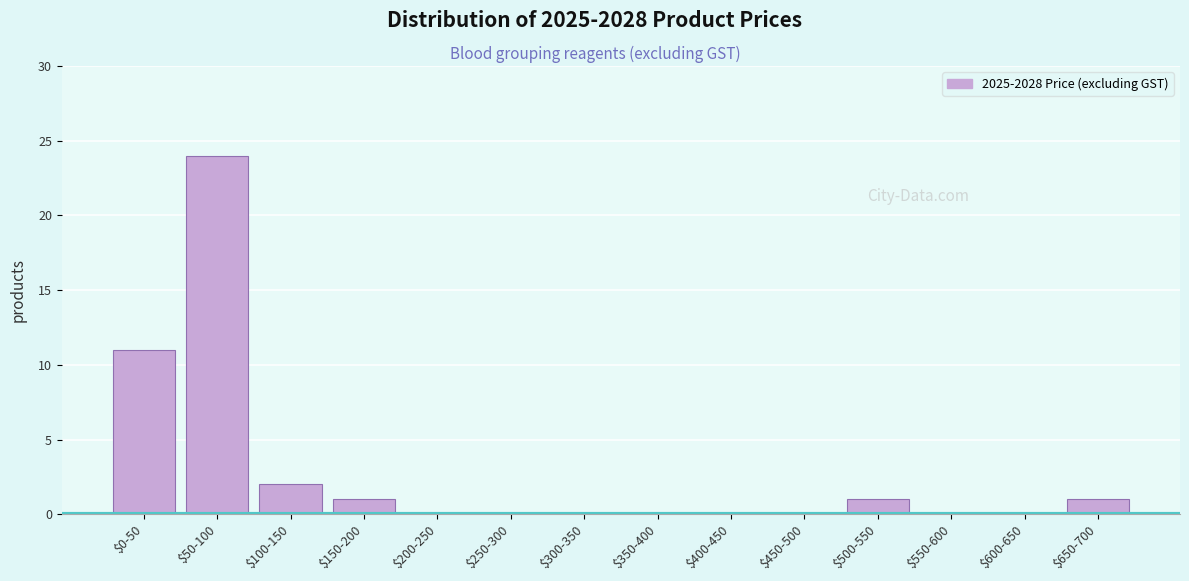

The chart shows a value of 15 at $50-100. True or false?

False